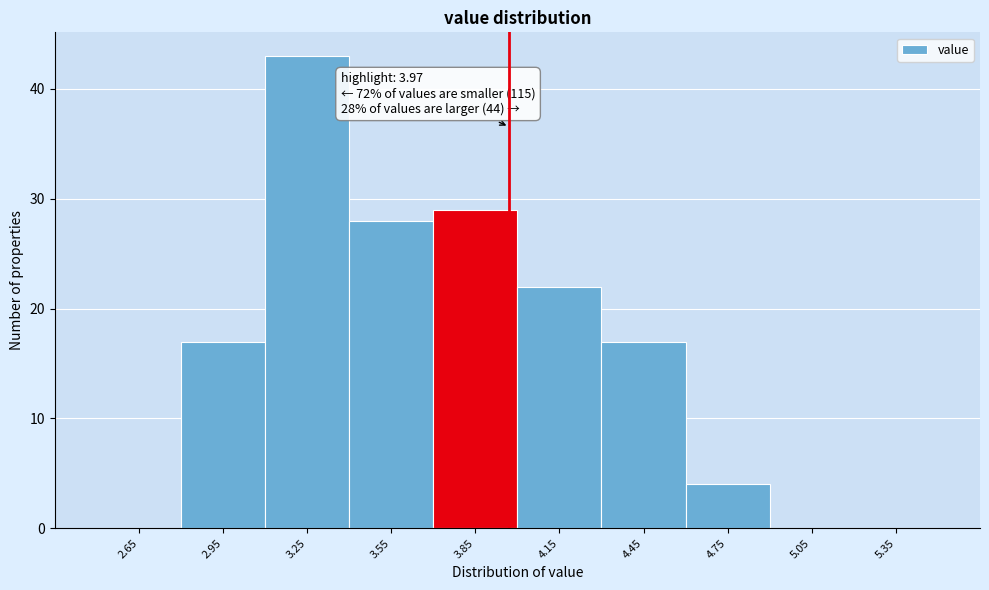

Over which range of the x-axis is the bar tallest?

3.1 to 3.4